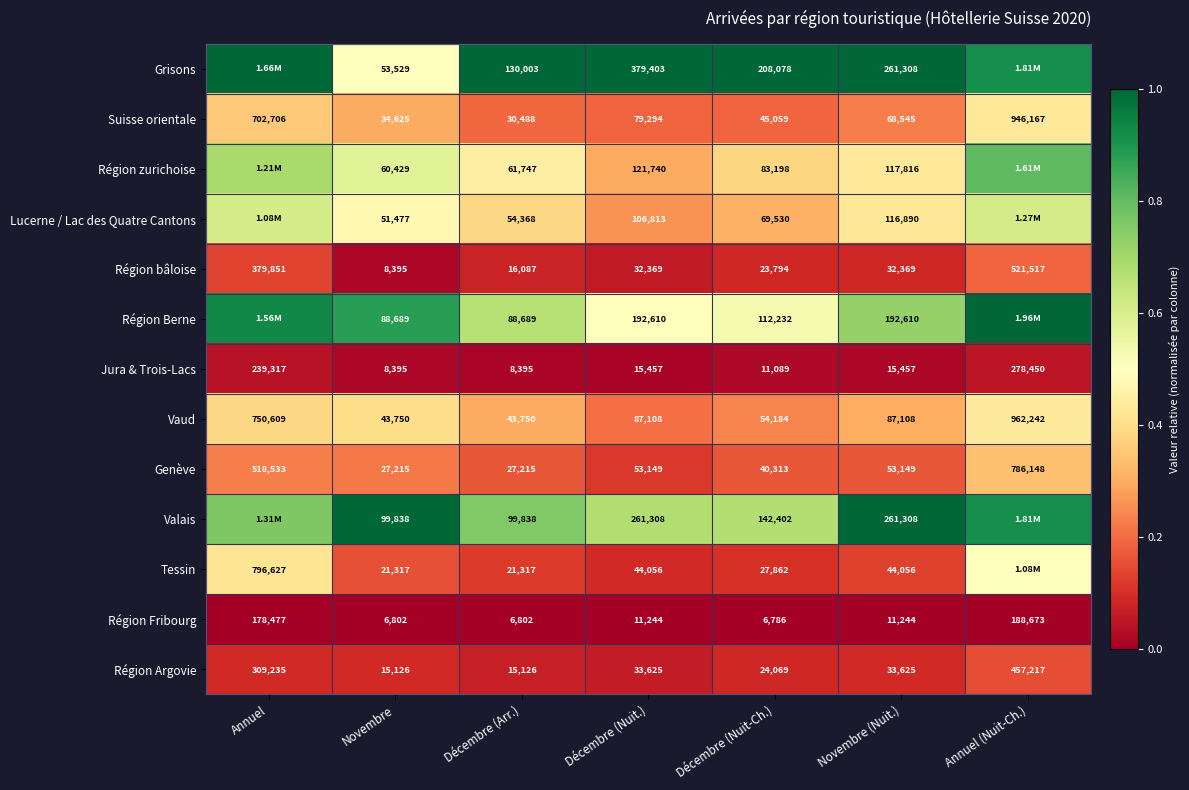

At which label does Région Fribourg reach its peak?

Annuel (Nuit-Ch.)